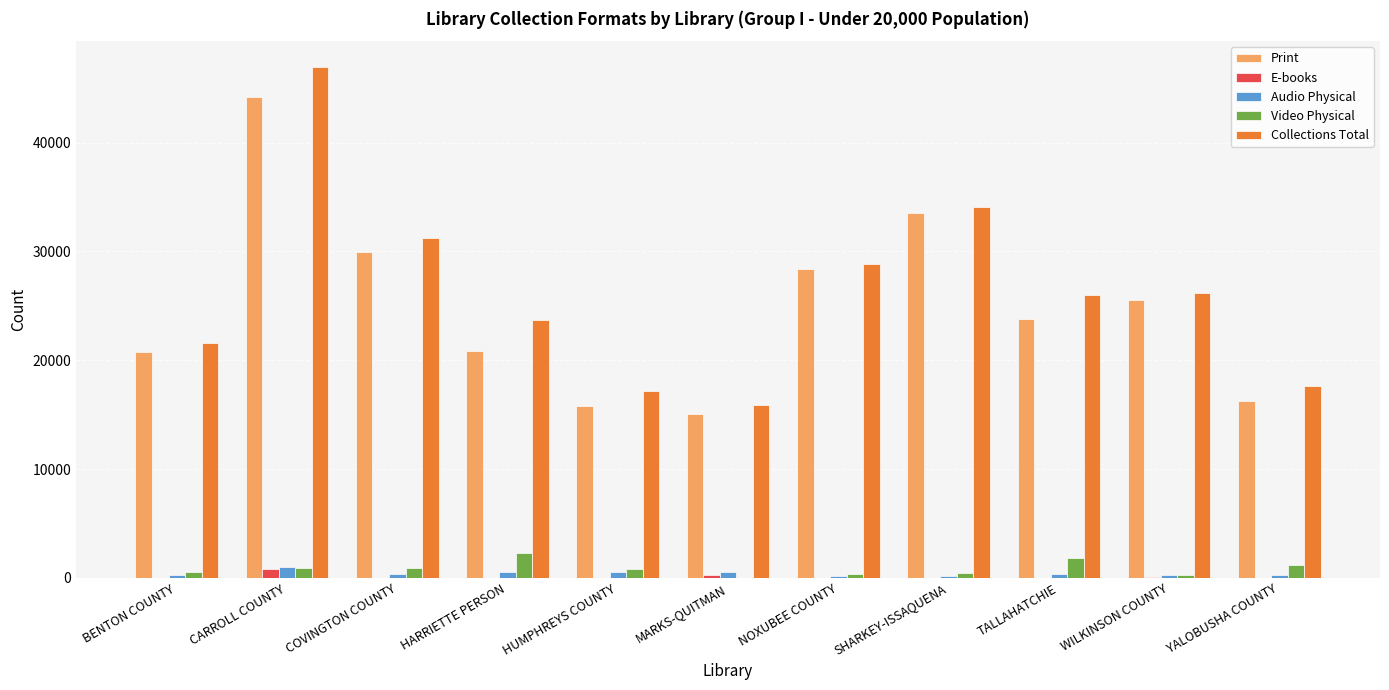

What is the sum of all Print values?

274118